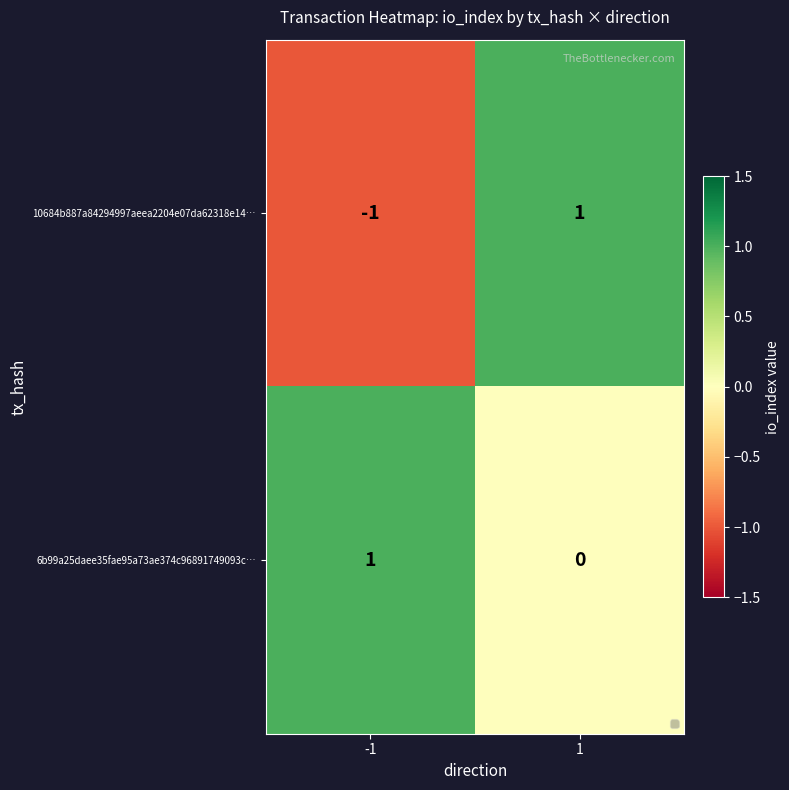

Which series has the largest total across all categories?

6b99a25daee35fae95a73ae374c96891749093c…